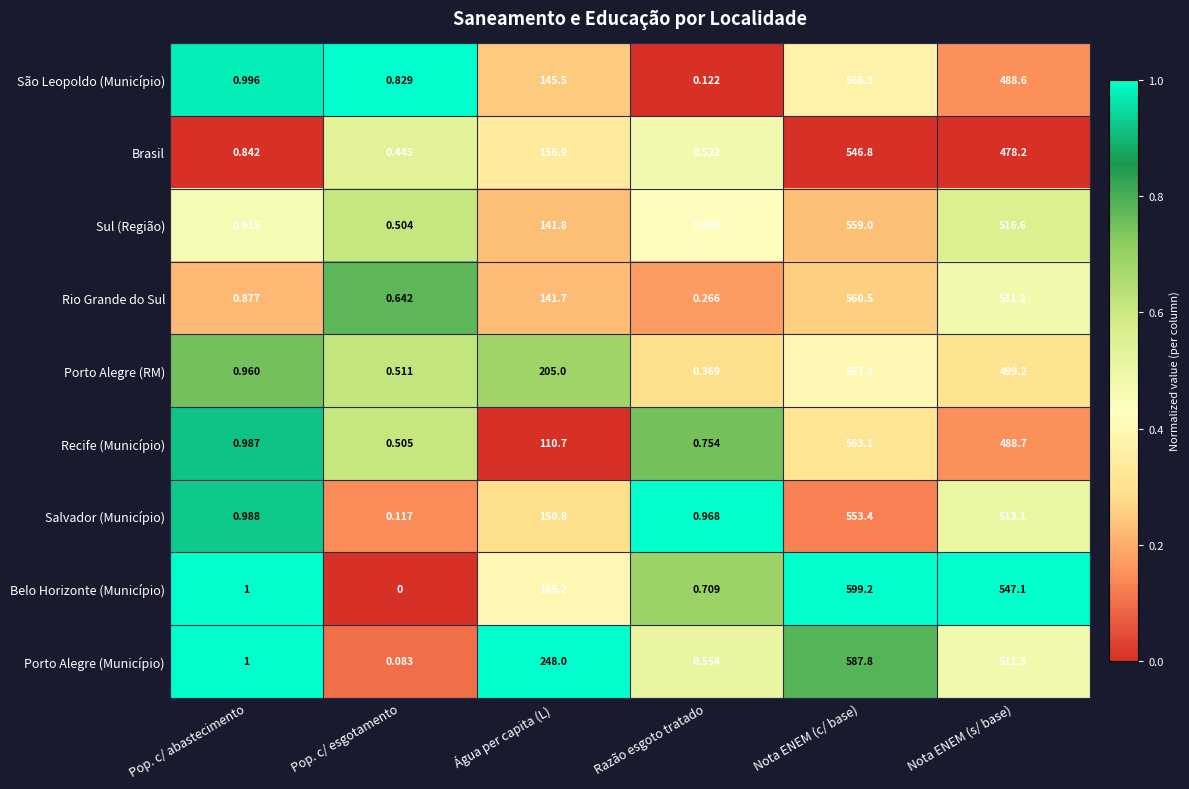

Which series has the widest spread of values?

Belo Horizonte (Município)